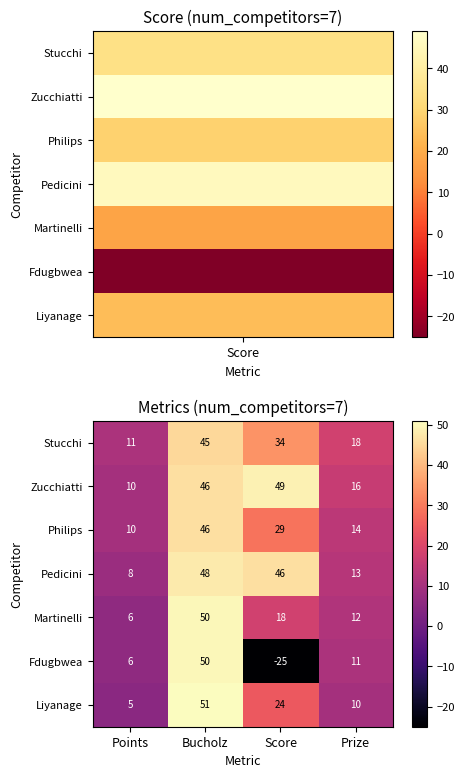

The Philips series shows 18 at Score. True or false?

False